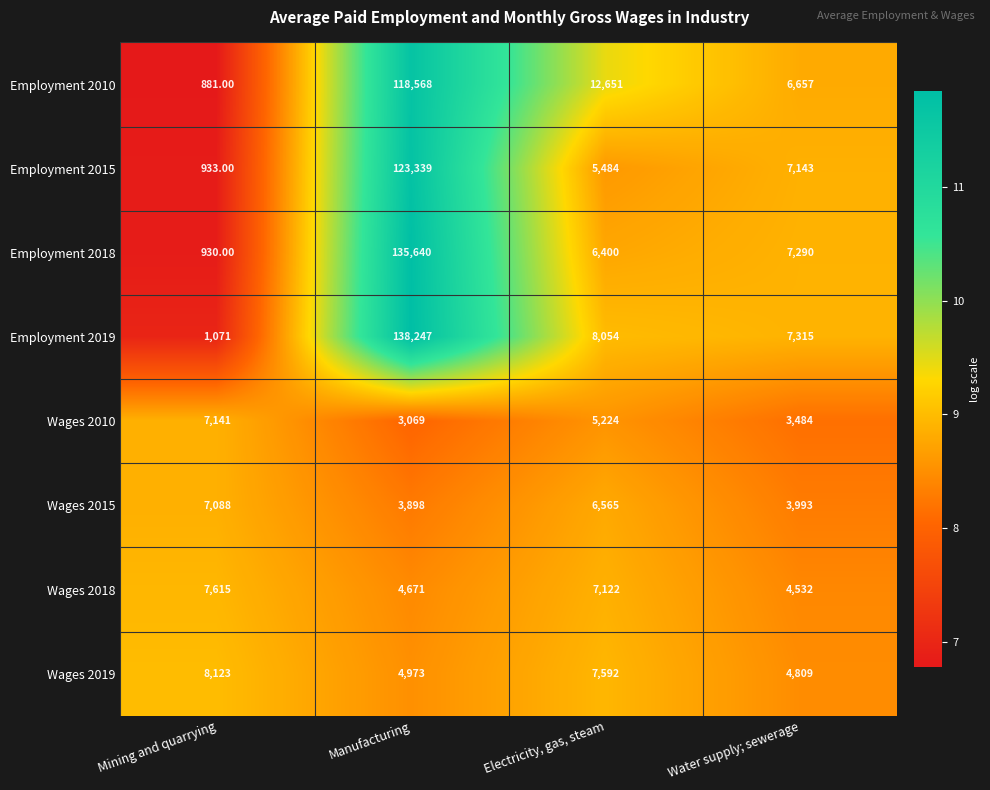

Count the number of categories in the chart.

4